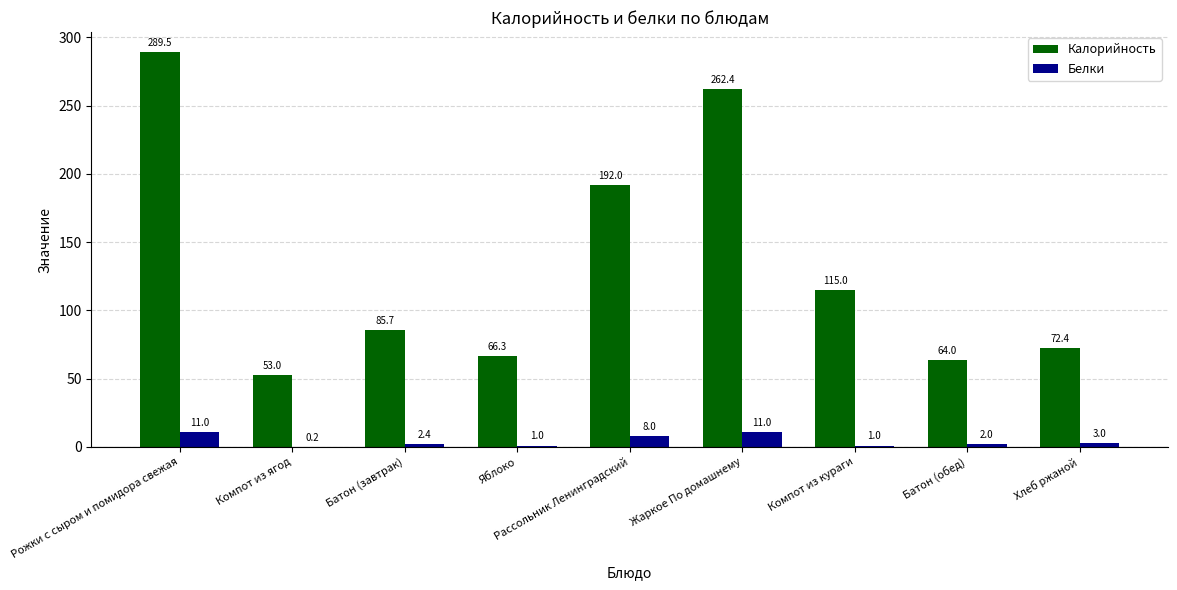

What is the average value of the Калорийность series?

133.4